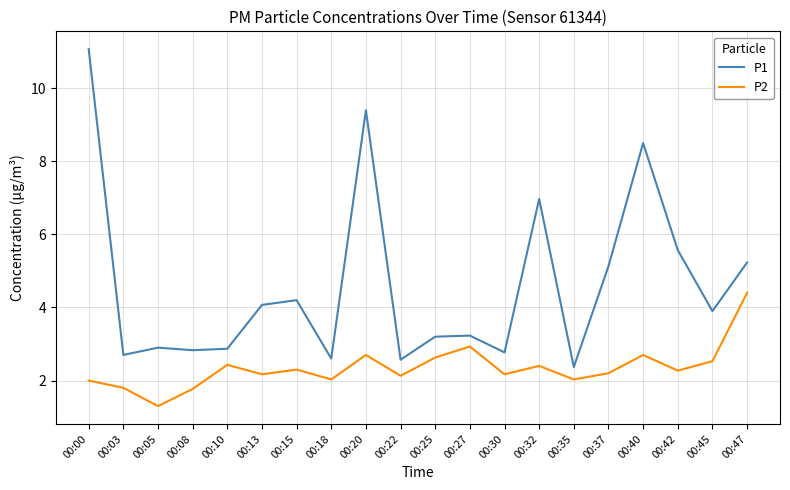

At which category is the sum across all series the highest?

00:00